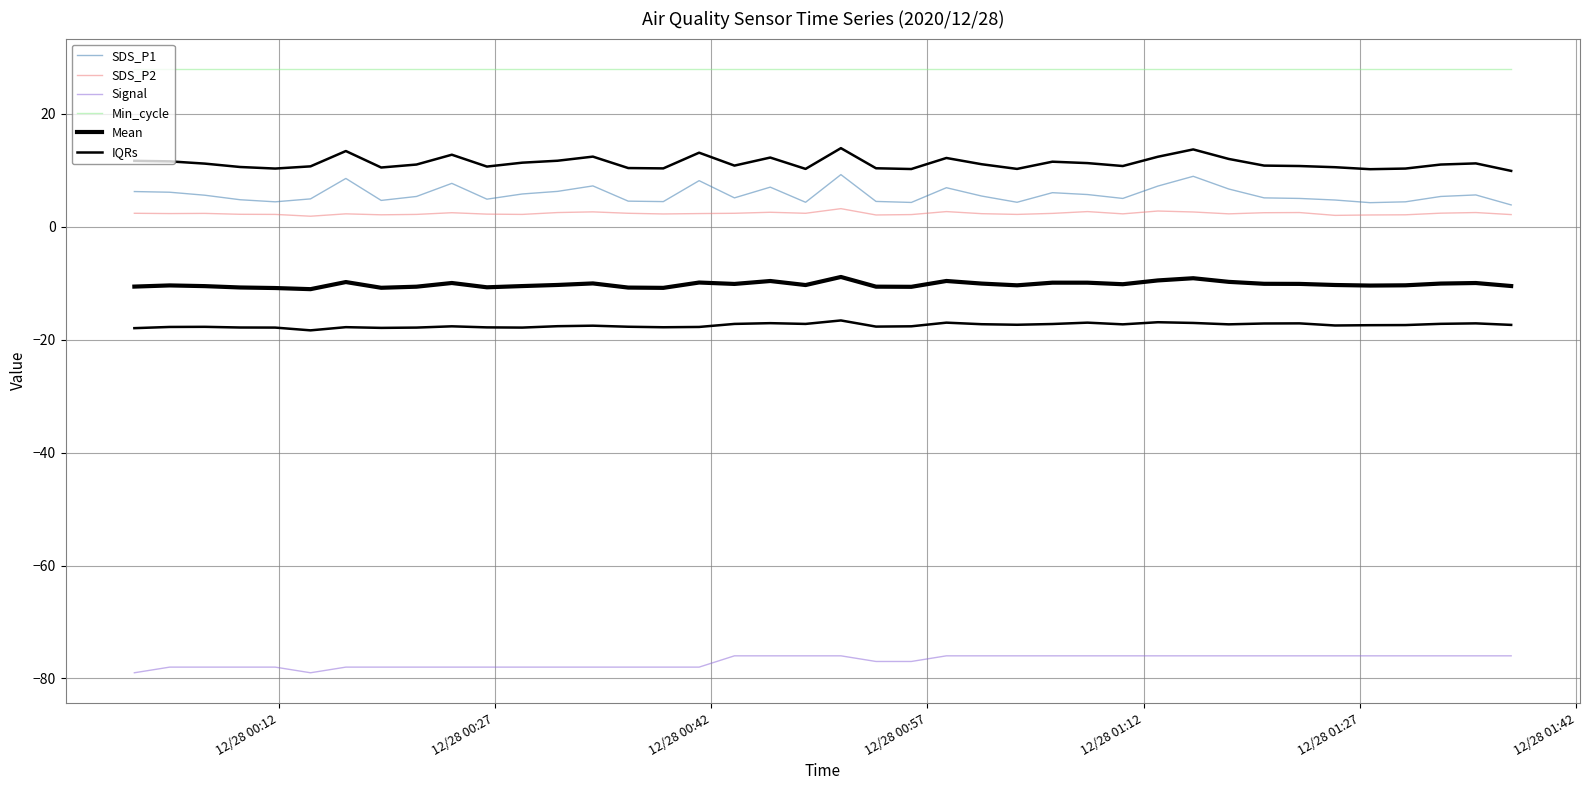

At 12/28 01:12, list the series in order from smallest to largest.

Signal, IQRs, Mean, SDS_P2, SDS_P1, Min_cycle